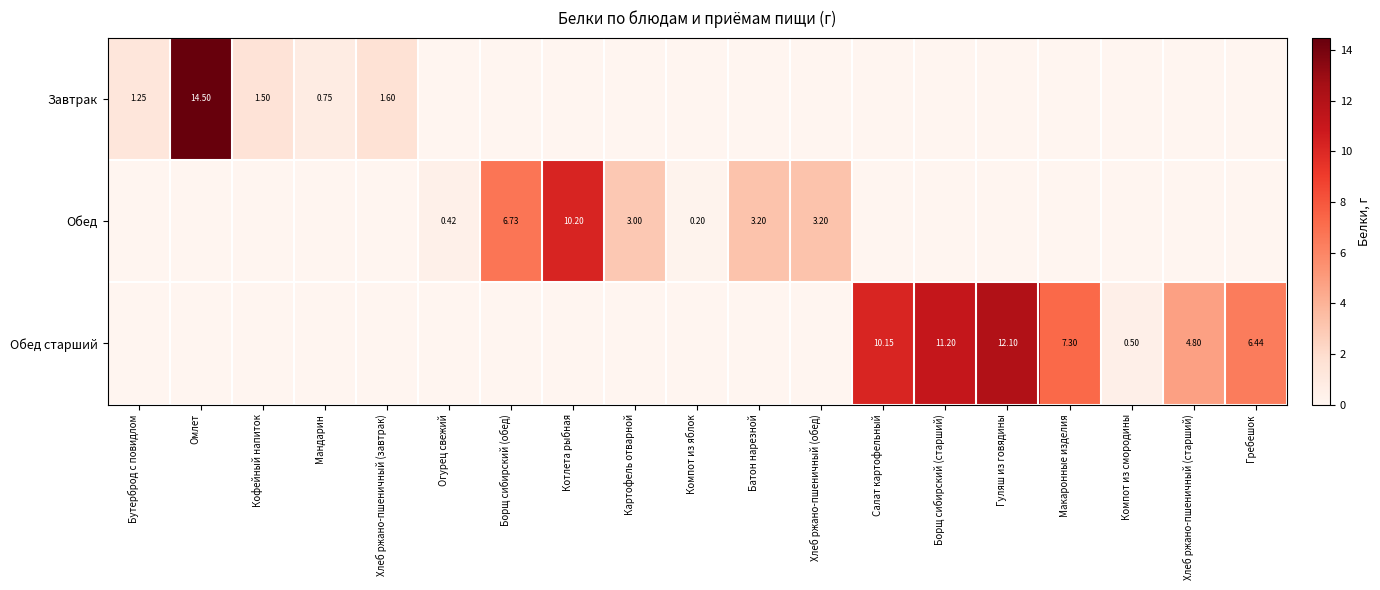

True or false: row_2 has a value of 0.0 at Хлеб ржано-пшеничный (обед).

True